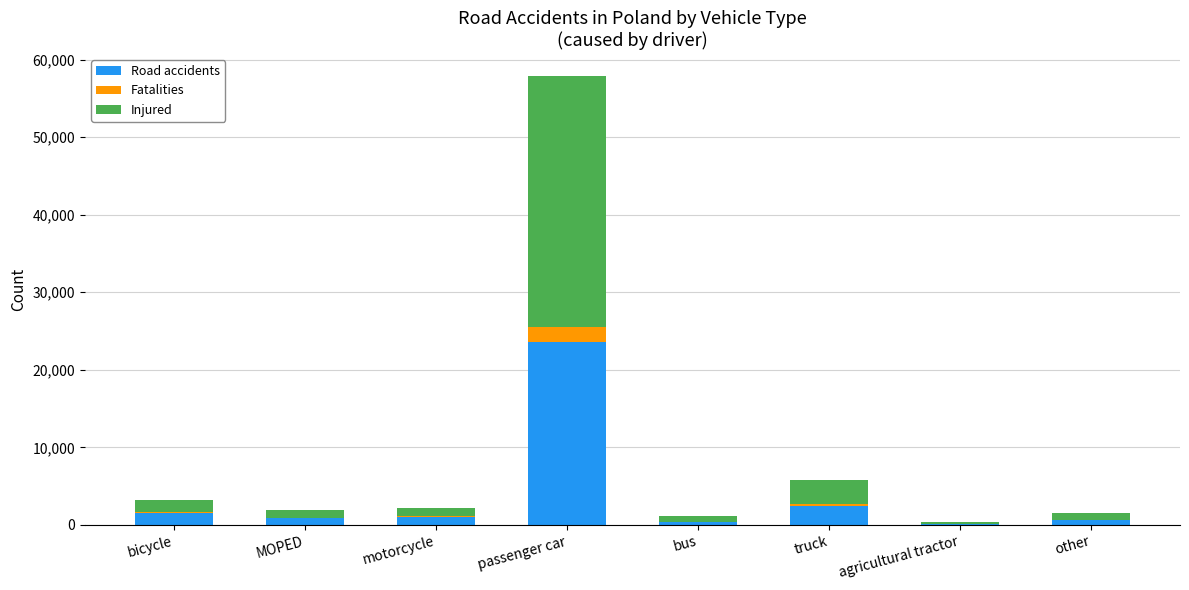

How many categories are shown in the chart?

8